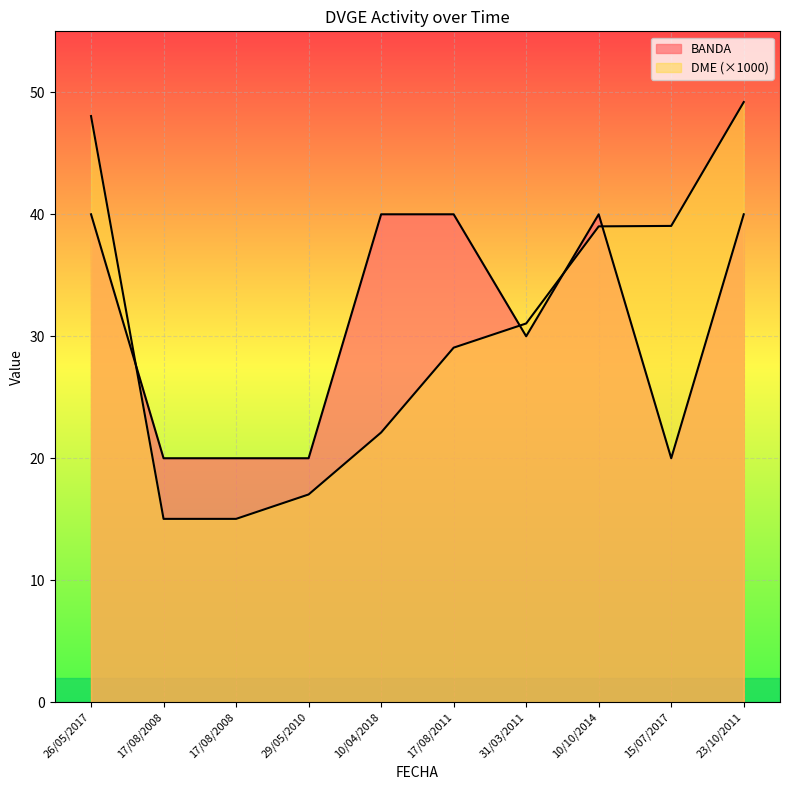

What is the maximum value for BANDA?

40.0